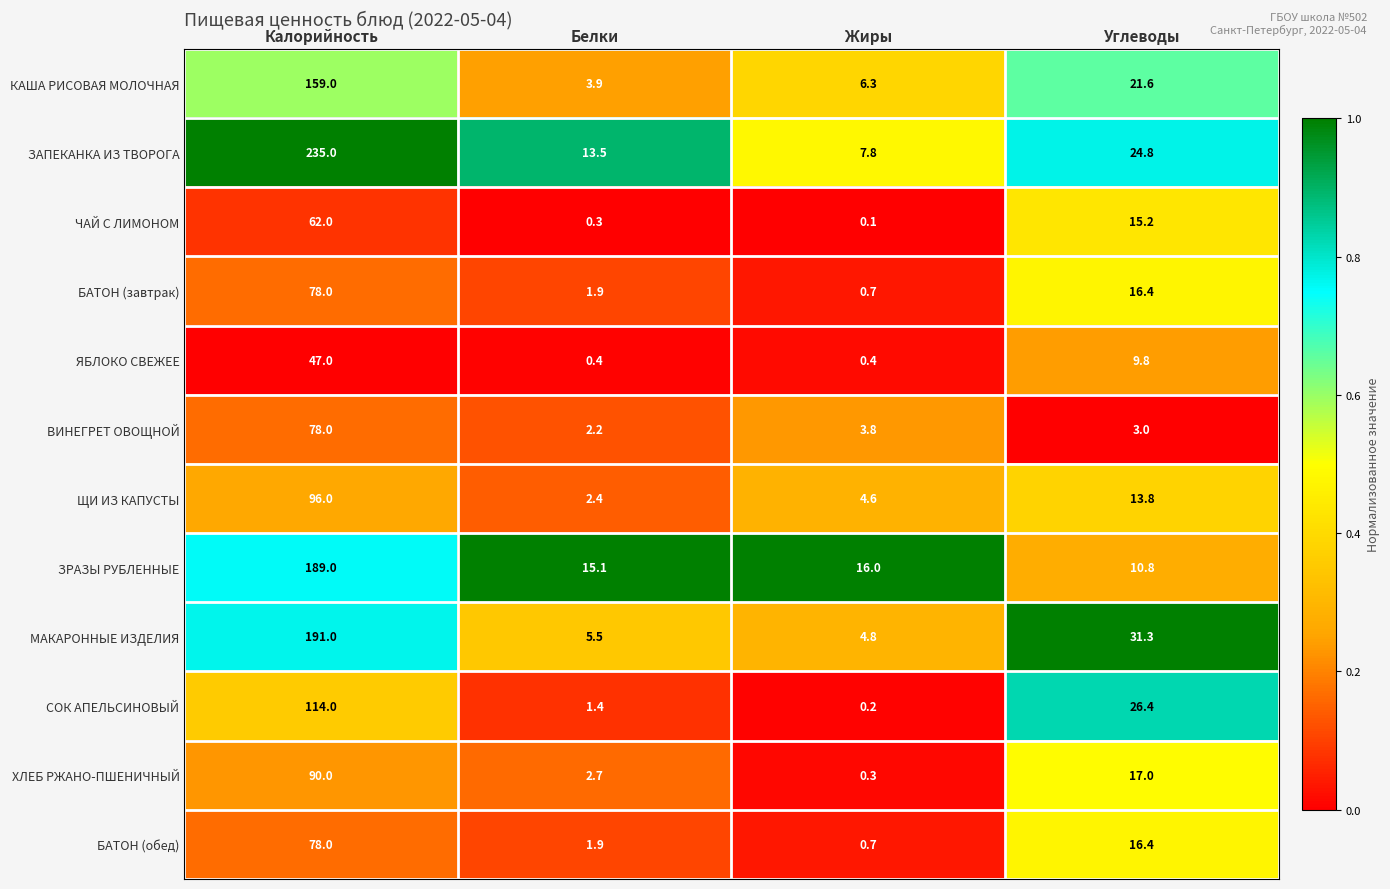

What is the spread (max minus min) of values at Белки?

14.8